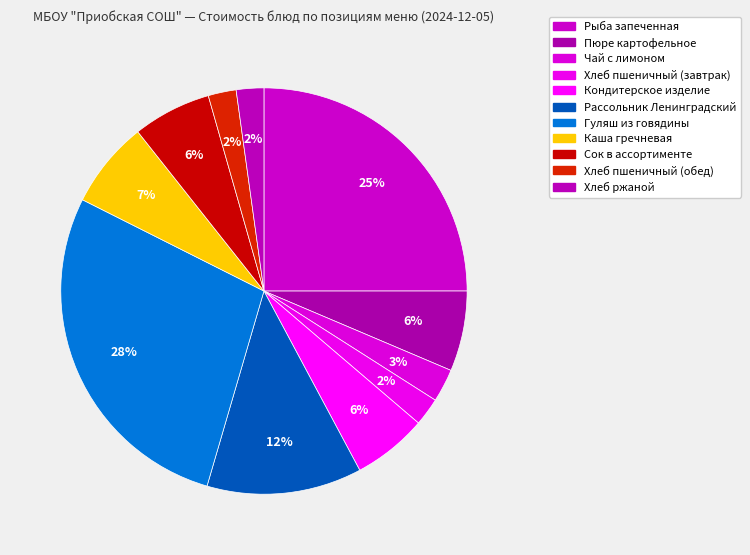

Count the number of slices in the pie.

11